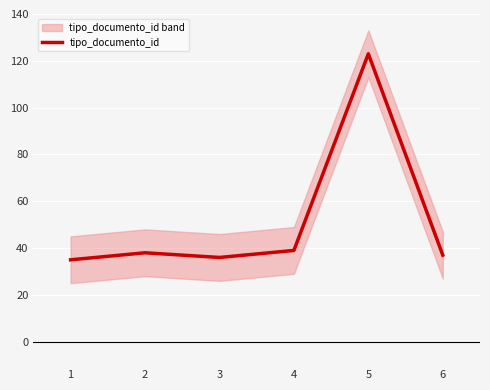

True or false: there are more than 1 points higher than both neighbors.

True